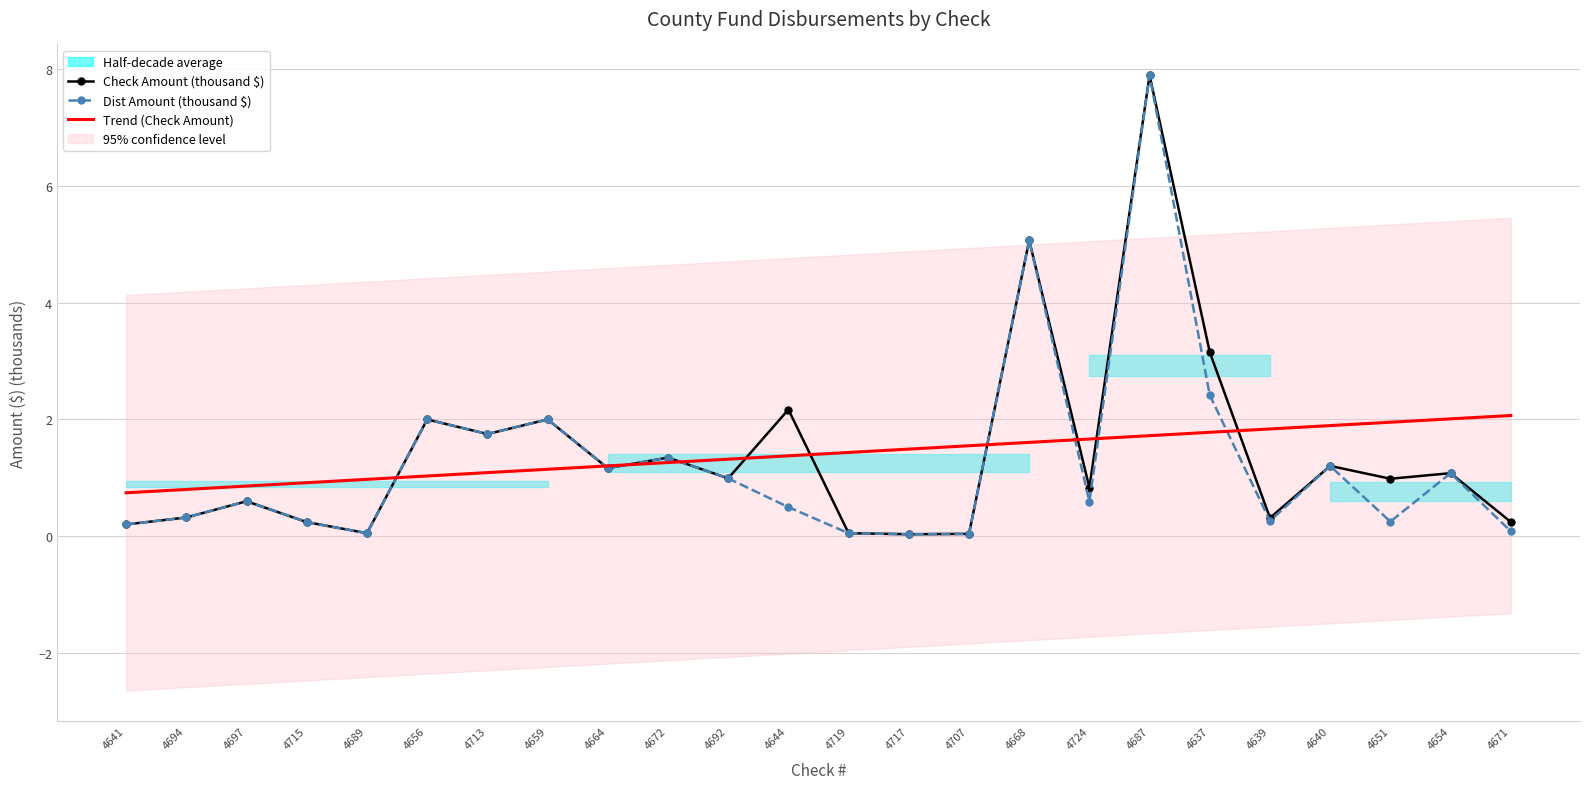

Rank the categories by Dist Amount (thousand $) value from highest to lowest.

4687, 4668, 4637, 4656, 4659, 4713, 4672, 4640, 4664, 4654, 4692, 4697, 4724, 4644, 4694, 4639, 4651, 4715, 4641, 4671, 4689, 4719, 4707, 4717